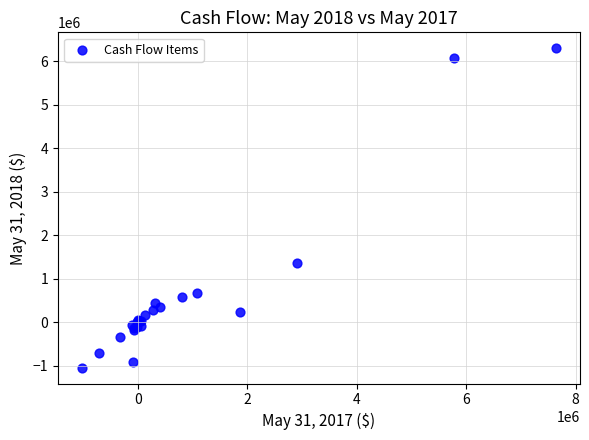

What Y value in the scatter plot is closest to 2630139?

1374251